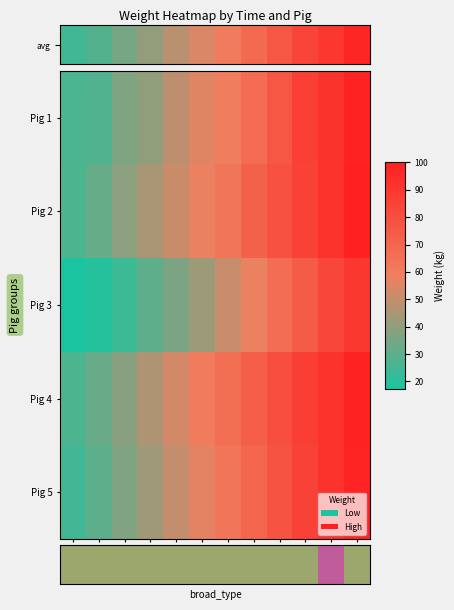

What is the maximum value shown in the chart?

100.2